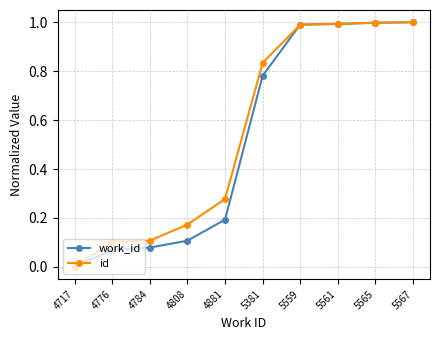

True or false: id has more than 2 interior local peaks.

False